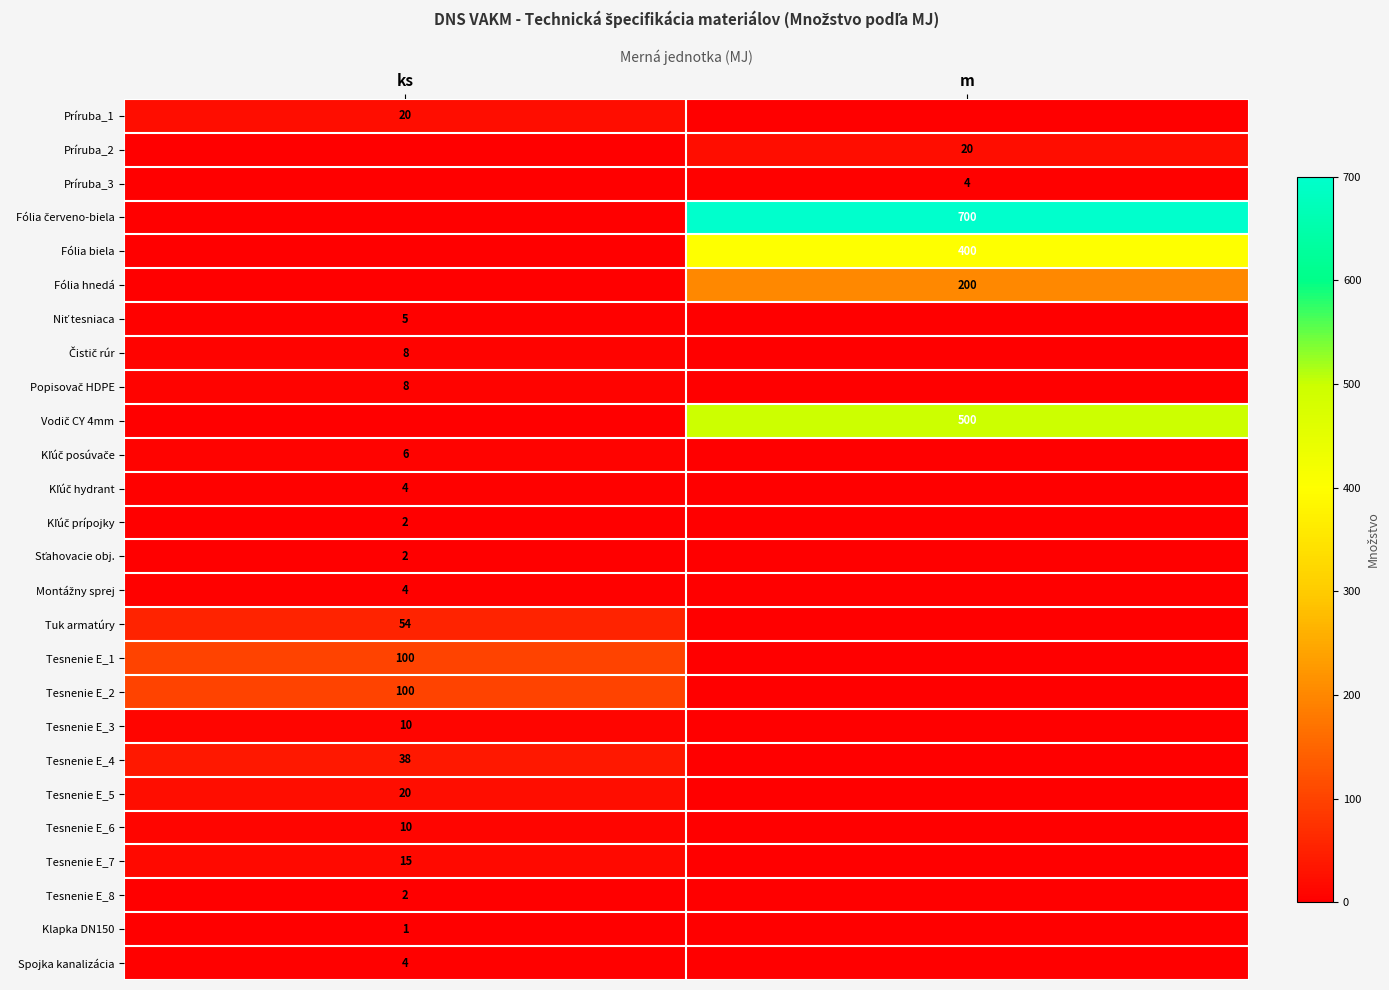

Count the Tesnenie E_4 values in the range 0 to 38.

2